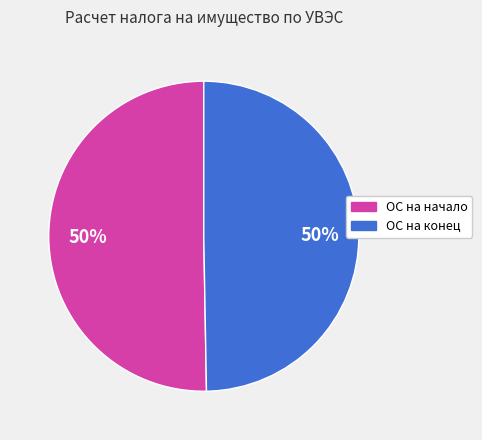

To the nearest percent, what percentage of the pie is ОС на начало?

50%